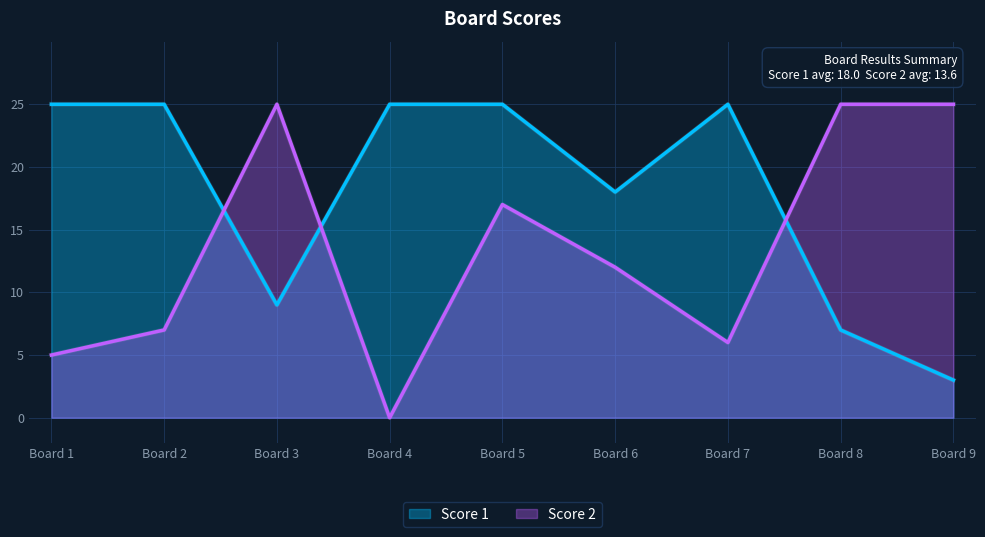

Does the chart display data point markers on the line(s)?

No